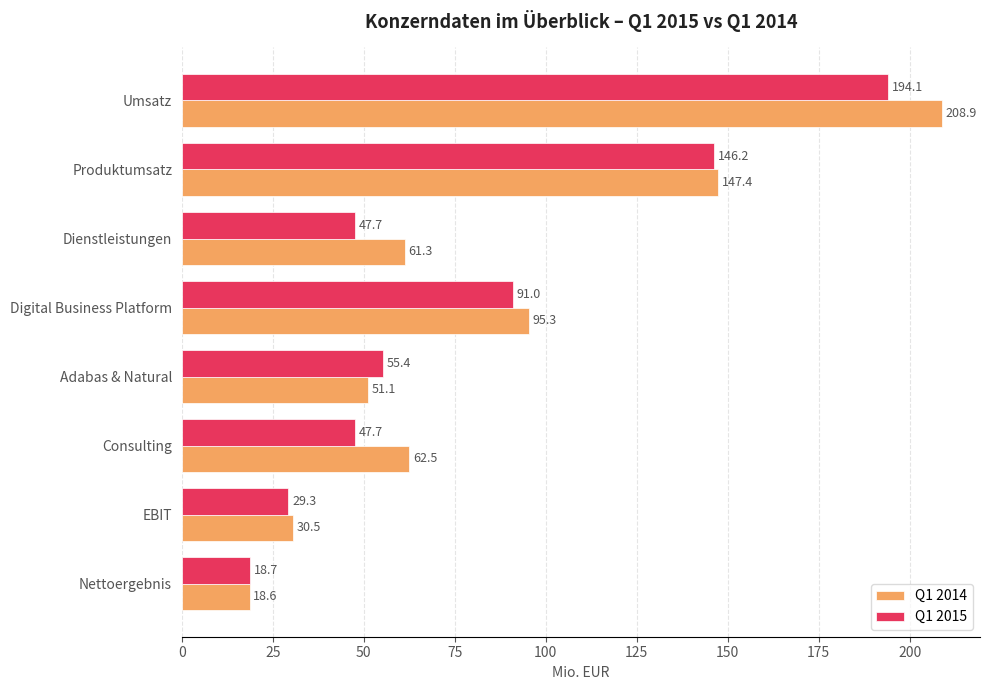

Which series has the largest range (max minus min)?

Q1 2014